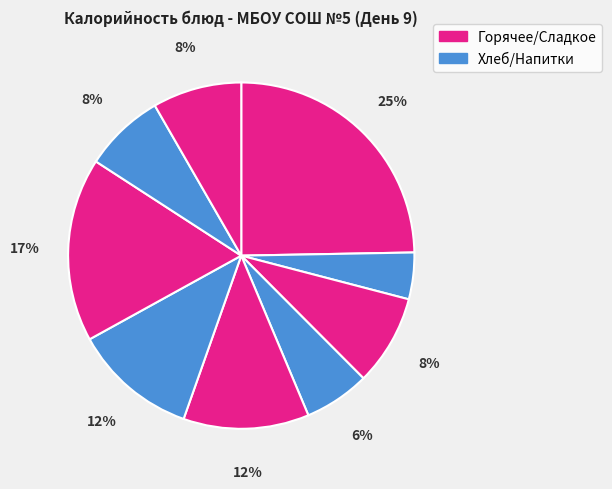

How many segments does this pie chart have?

9